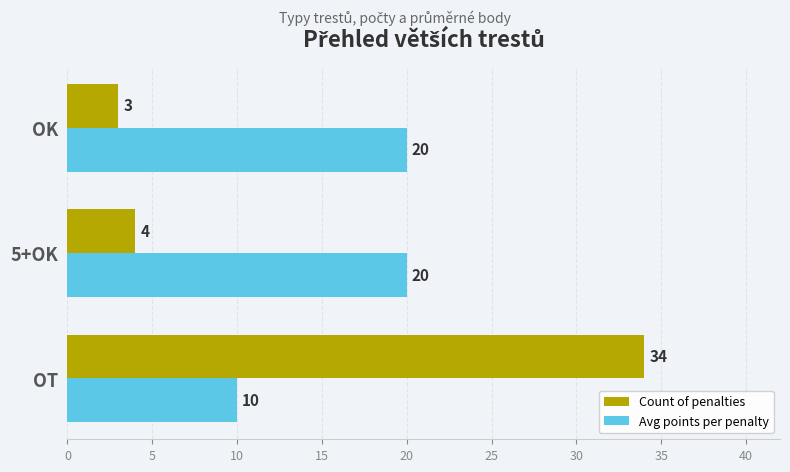

Which series has the largest range (max minus min)?

Count of penalties